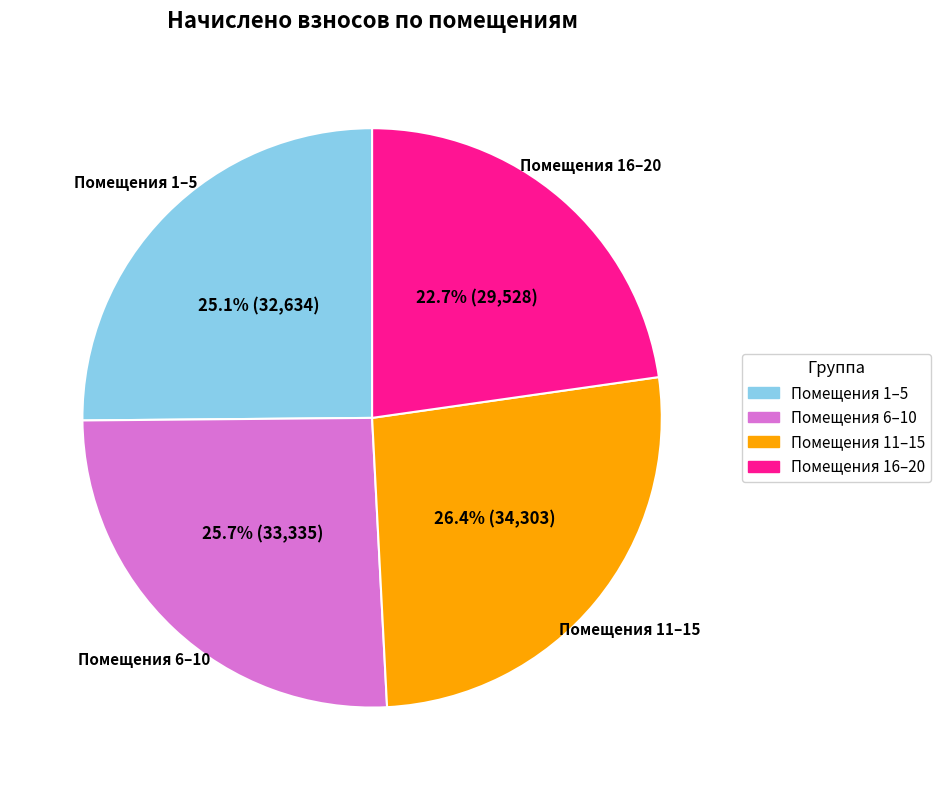

Is there any slice that represents more than half of the pie?

No